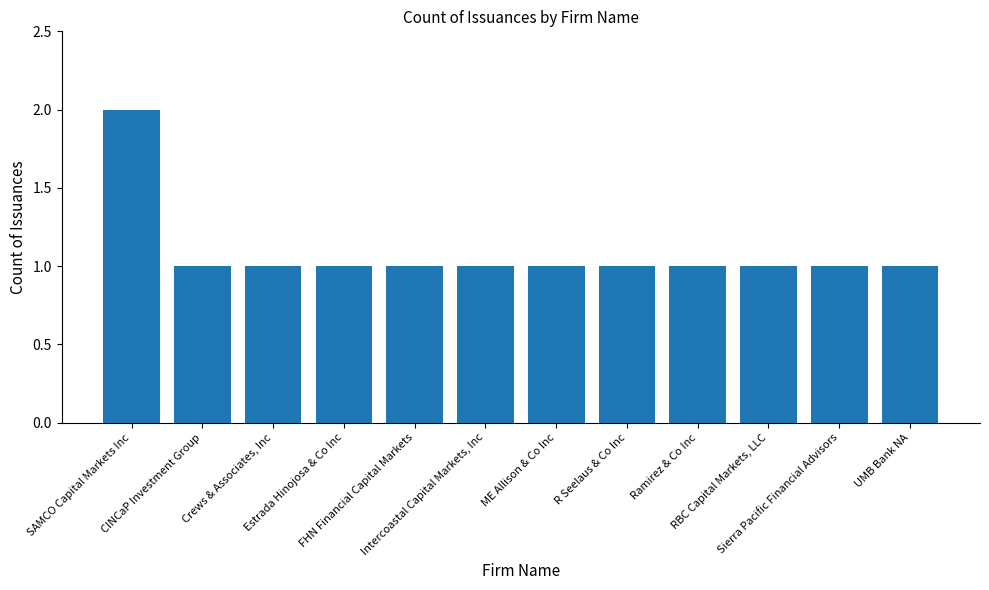

What is the value of the 8th bar from the left?

1